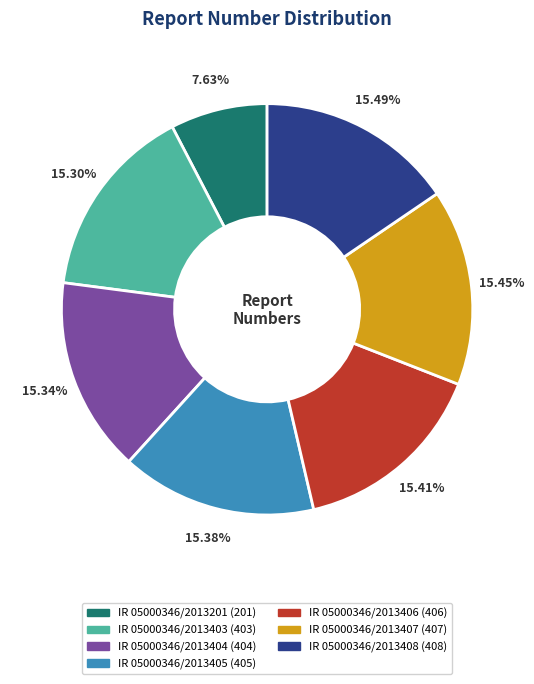

To the nearest percent, what portion does IR 05000346/2013406 represent?

15%